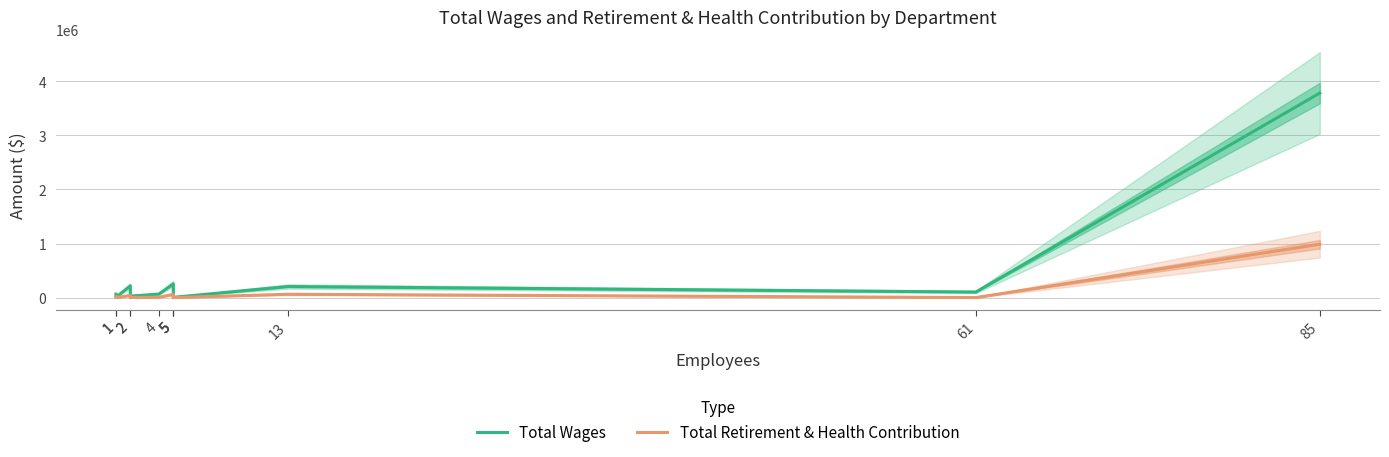

Where does the Total Retirement & Health Contribution series first go above 6985?

1